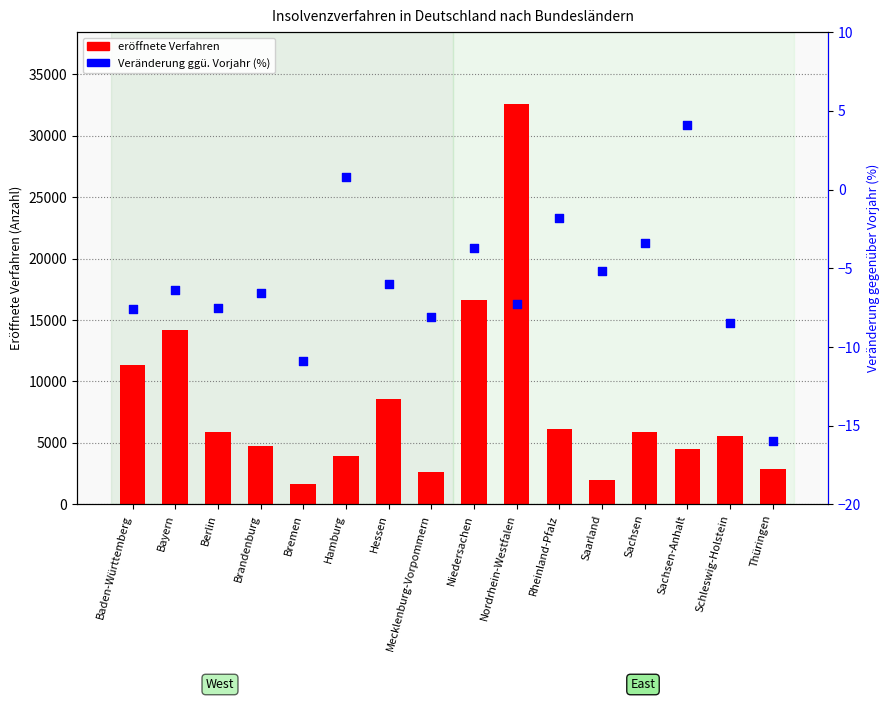

What are all the series names shown in the legend?

eröffnete Verfahren, Veränderung ggü. Vorjahr (%)